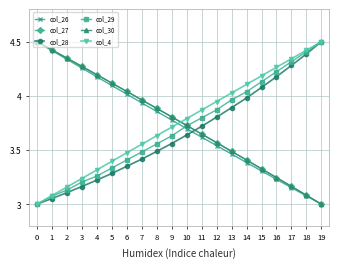

List the labels in order of col_27 value, smallest first.

19, 18, 17, 16, 15, 14, 13, 12, 11, 10, 9, 8, 7, 6, 5, 4, 3, 2, 1, 0